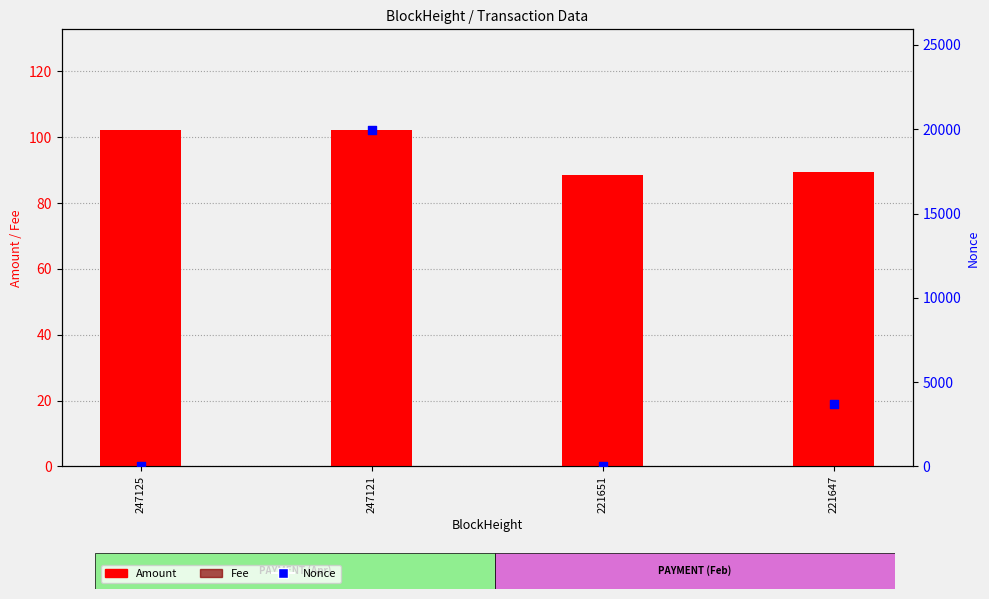

What are all the series names shown in the legend?

Amount, Fee, Nonce